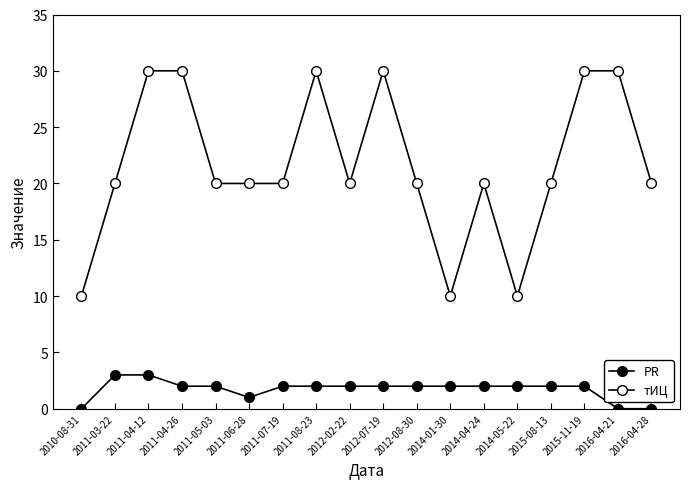

Reading left to right, transcribe all the data shown in this chart.

PR: 2010-08-31=0	2011-03-22=3	2011-04-12=3	2011-04-26=2	2011-05-03=2	2011-06-28=1	2011-07-19=2	2011-08-23=2	2012-02-22=2	2012-07-19=2	2012-08-30=2	2014-01-30=2	2014-04-24=2	2014-05-22=2	2015-08-13=2	2015-11-19=2	2016-04-21=0	2016-04-28=0
тИЦ: 2010-08-31=10	2011-03-22=20	2011-04-12=30	2011-04-26=30	2011-05-03=20	2011-06-28=20	2011-07-19=20	2011-08-23=30	2012-02-22=20	2012-07-19=30	2012-08-30=20	2014-01-30=10	2014-04-24=20	2014-05-22=10	2015-08-13=20	2015-11-19=30	2016-04-21=30	2016-04-28=20